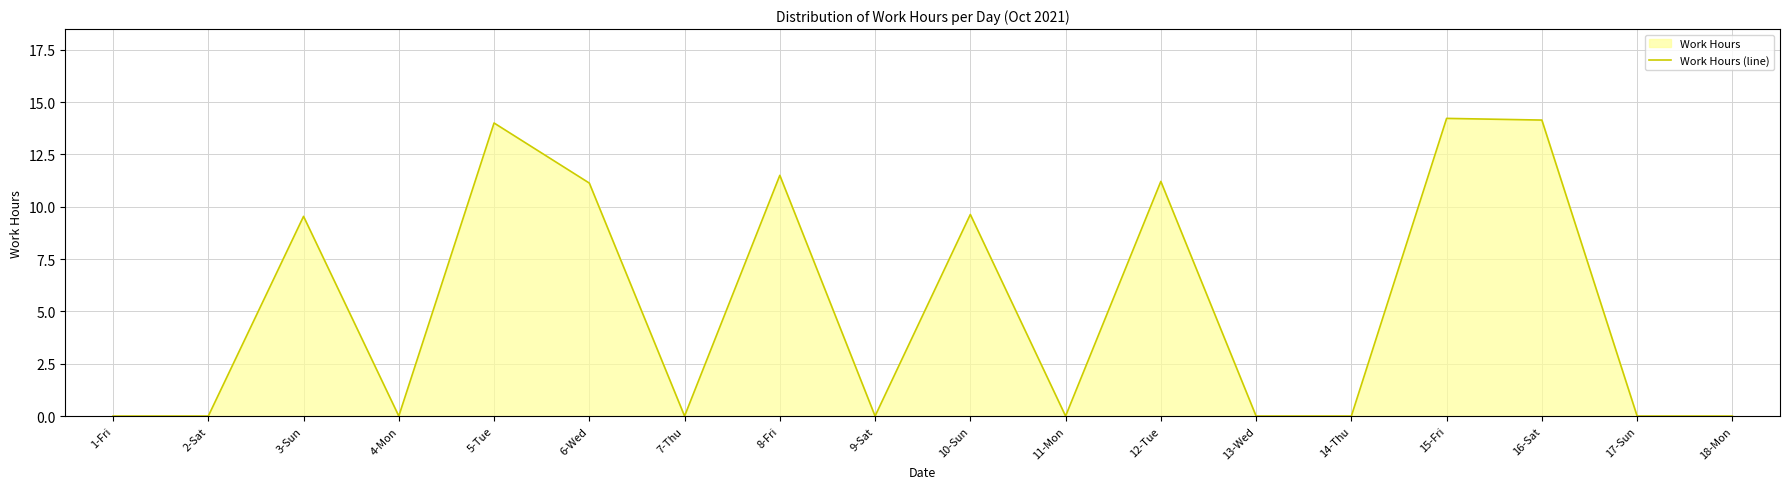

List the labels in order of value, smallest first.

1-Fri, 2-Sat, 4-Mon, 7-Thu, 9-Sat, 11-Mon, 13-Wed, 14-Thu, 17-Sun, 18-Mon, 3-Sun, 10-Sun, 6-Wed, 12-Tue, 8-Fri, 5-Tue, 16-Sat, 15-Fri